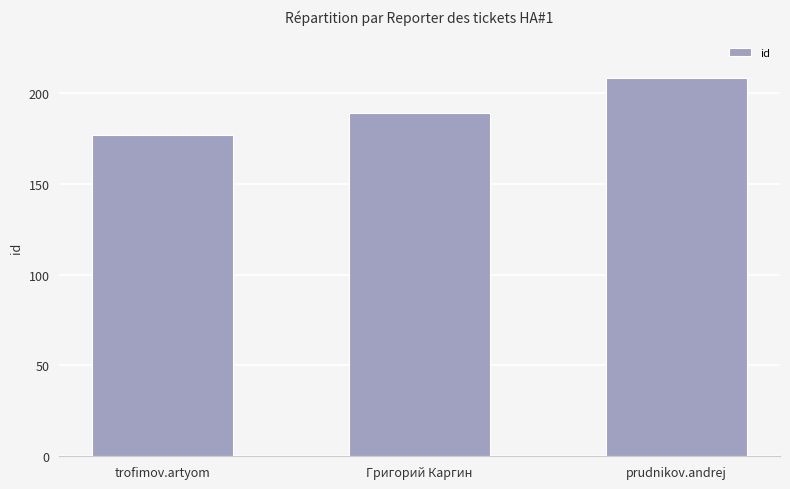

What is the greatest value displayed?

208